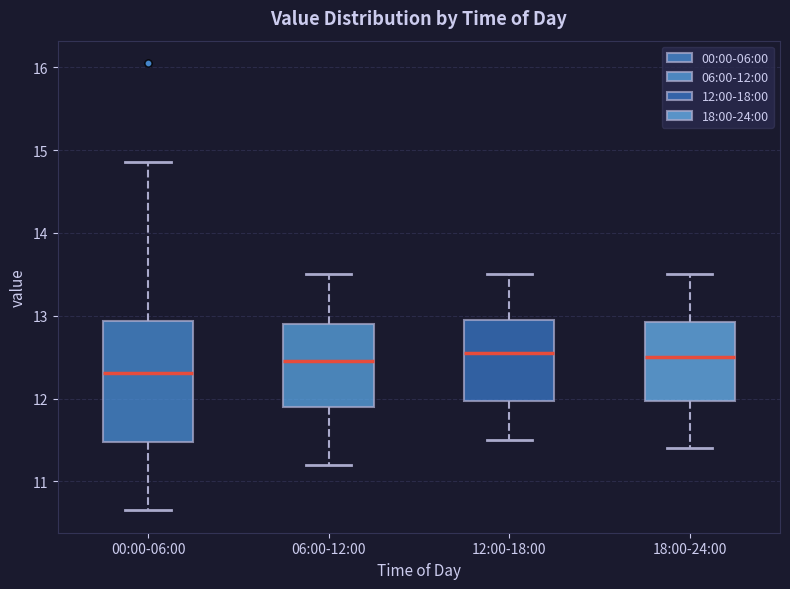

Reading left to right, transcribe this box plot: for each box, give where its median line is, the range the box spans, and where its two whiskers end, as read against the y-axis. The values are not printed on the chart, so give them approximately, as read against the axis.

00:00-06:00: median 12.3, box 11.5 to 12.9, whiskers 10.7 to 14.9
06:00-12:00: median 12.5, box 11.9 to 12.9, whiskers 11.2 to 13.5
12:00-18:00: median 12.6, box 12.0 to 13.0, whiskers 11.5 to 13.5
18:00-24:00: median 12.5, box 12.0 to 12.9, whiskers 11.4 to 13.5